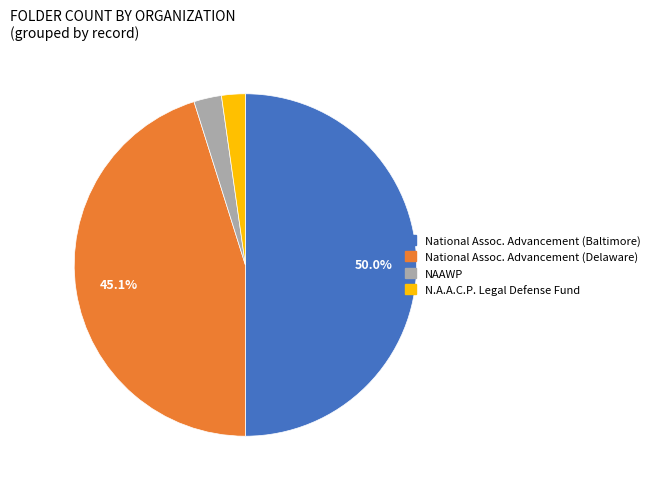

How many slices are in this pie chart?

4